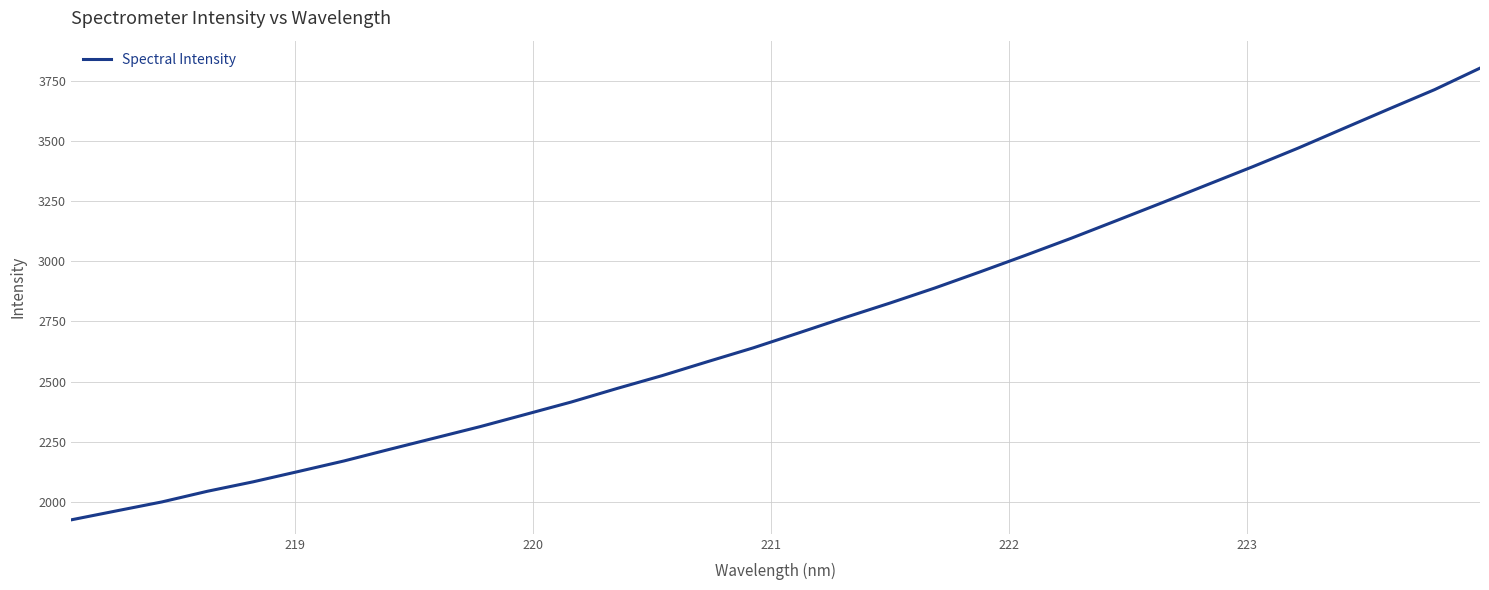

What is the difference between the maximum and minimum values?

1875.9